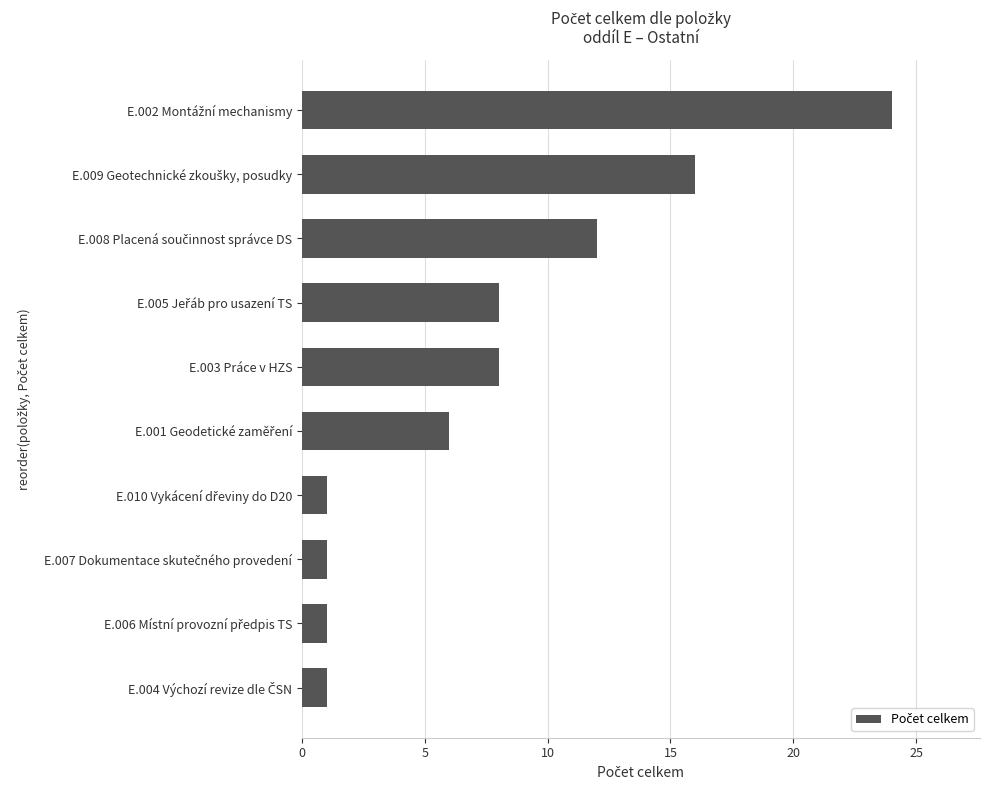

What is the difference between the second highest and second lowest values?

15